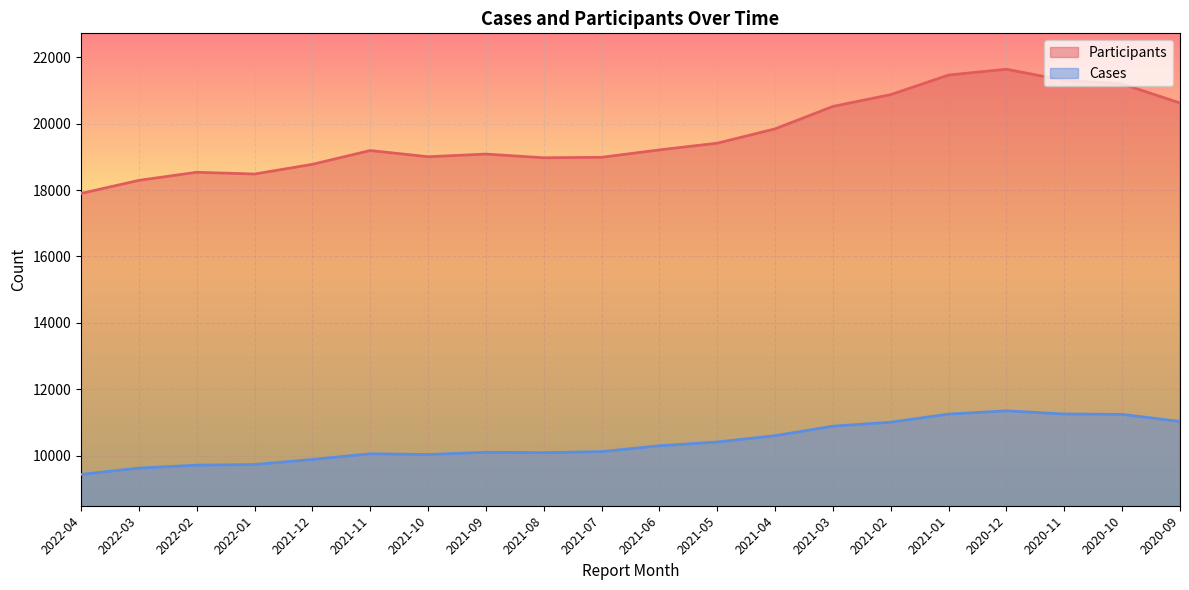

What is the label of the 7th point from the left?

2021-10